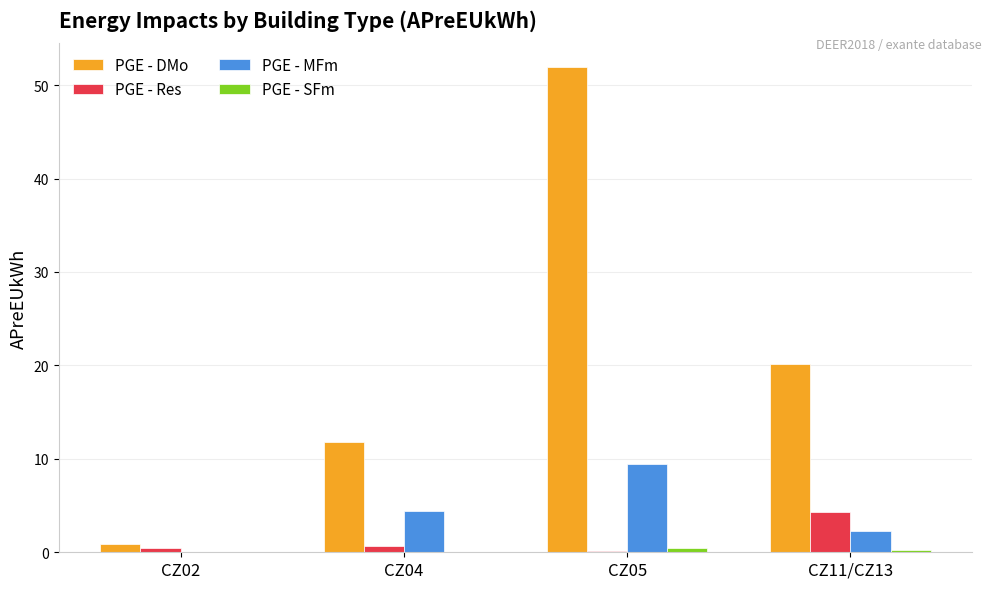

At which category is the sum across all series the highest?

CZ05